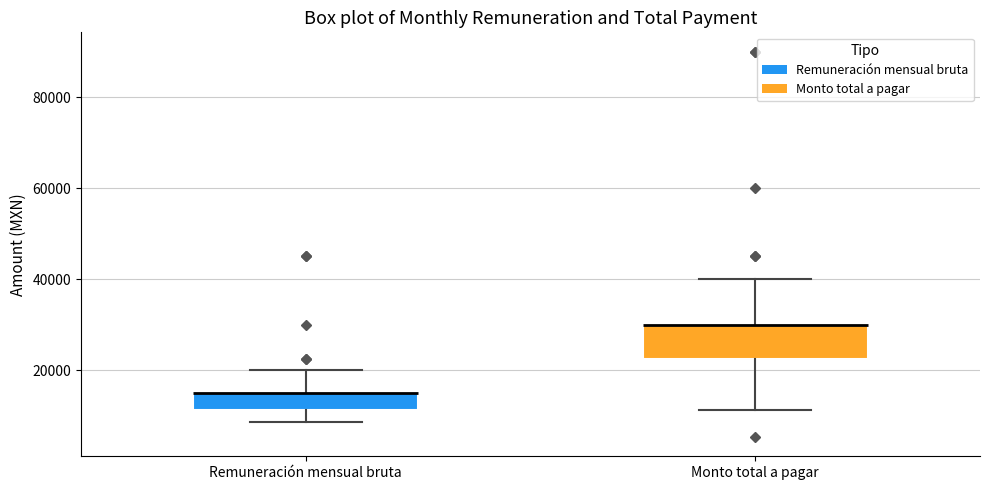

Where is the lower edge of the box for Monto total a pagar on the y-axis? The values are not printed on the chart, so give them approximately, as read against the axis.

22000